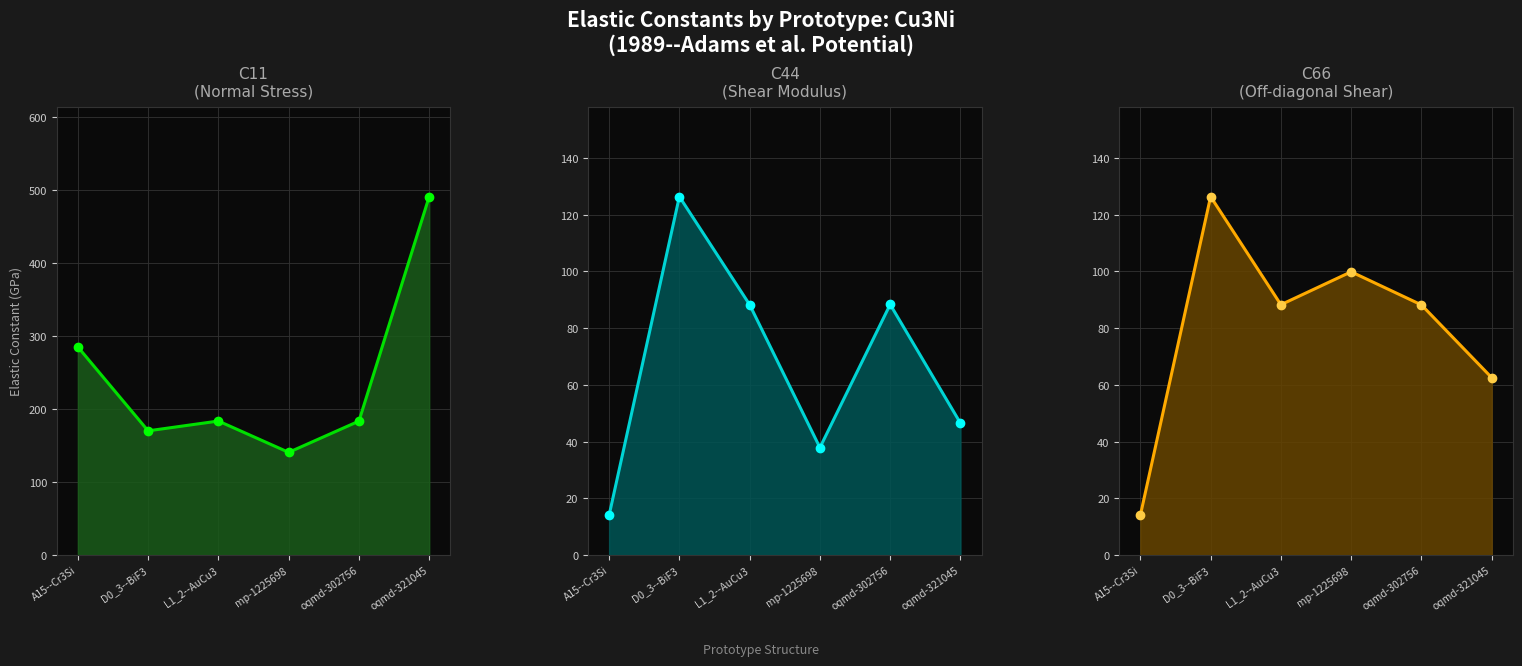

The value of C44 at D0_3--BiF3 is 126.4. True or false?

True